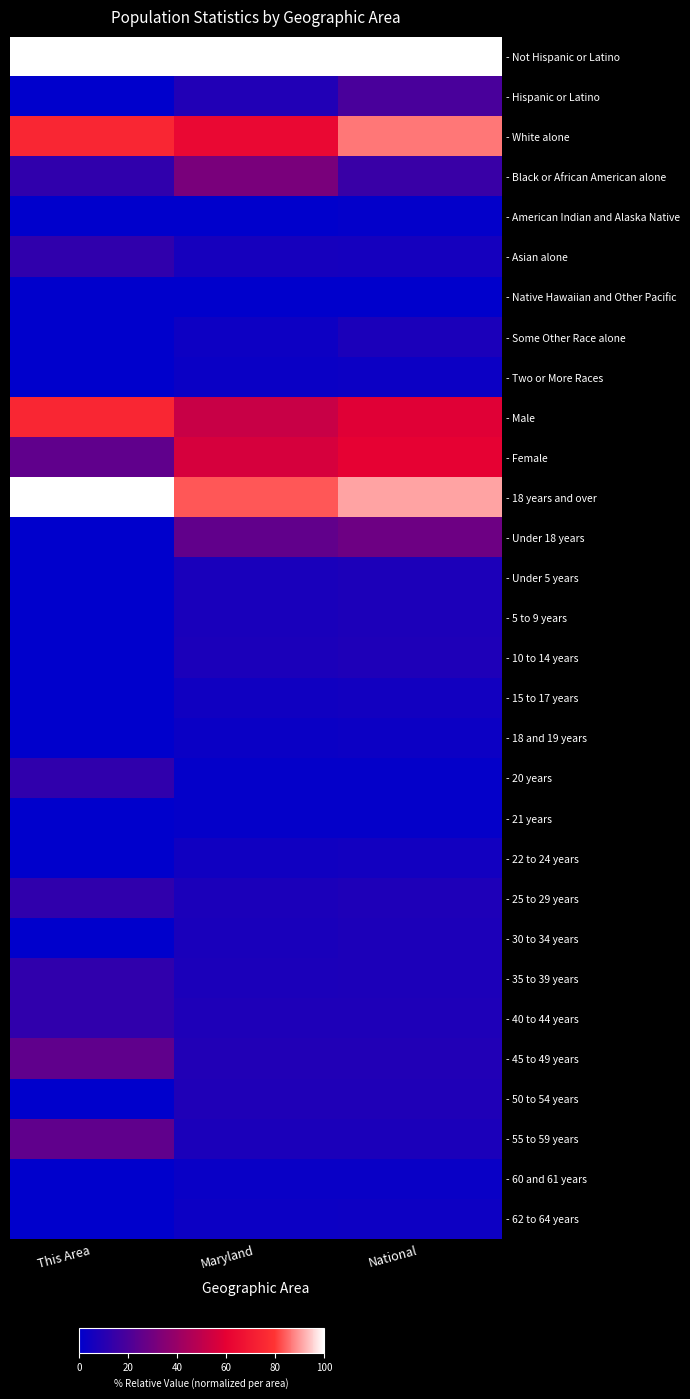

How many data points does each series have?

3